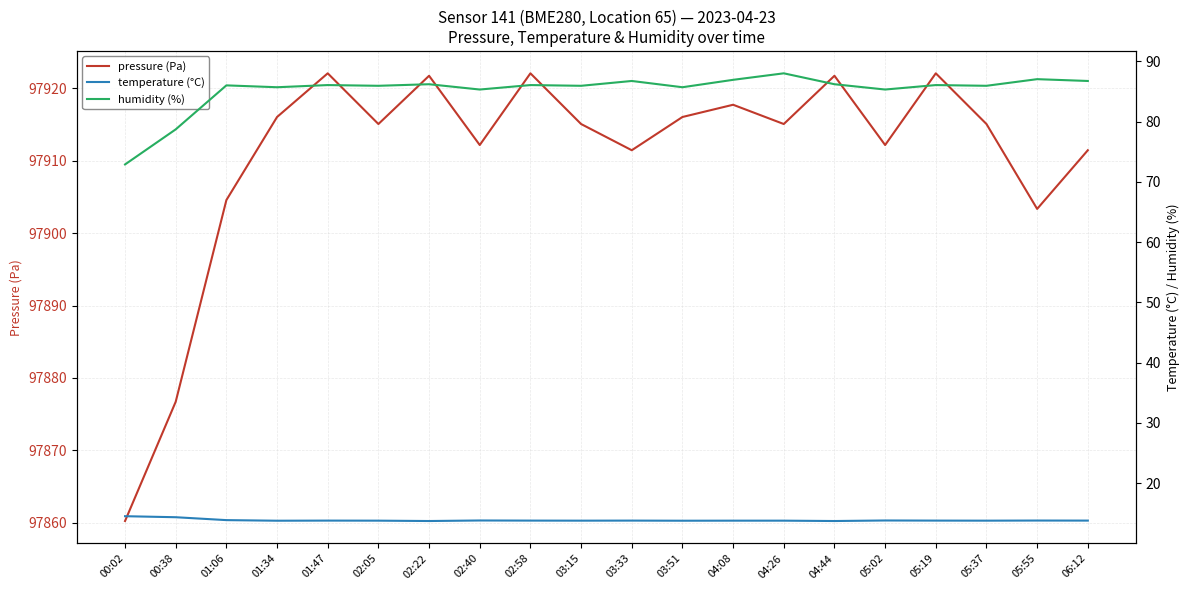

The value of pressure (Pa) at 05:19 is 97922.1. True or false?

True